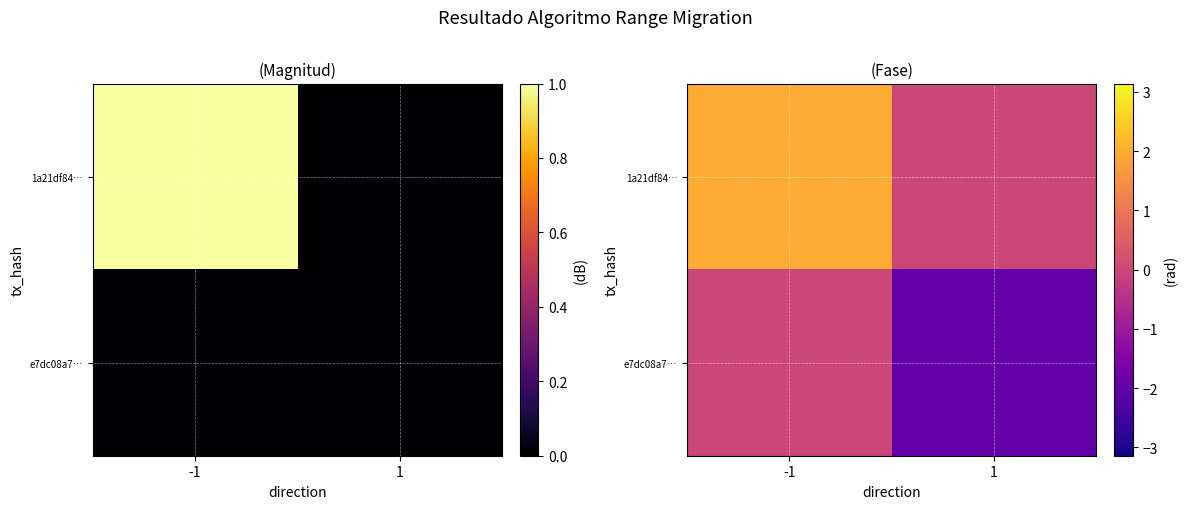

What is the difference between the highest and lowest values at -1?

2.0